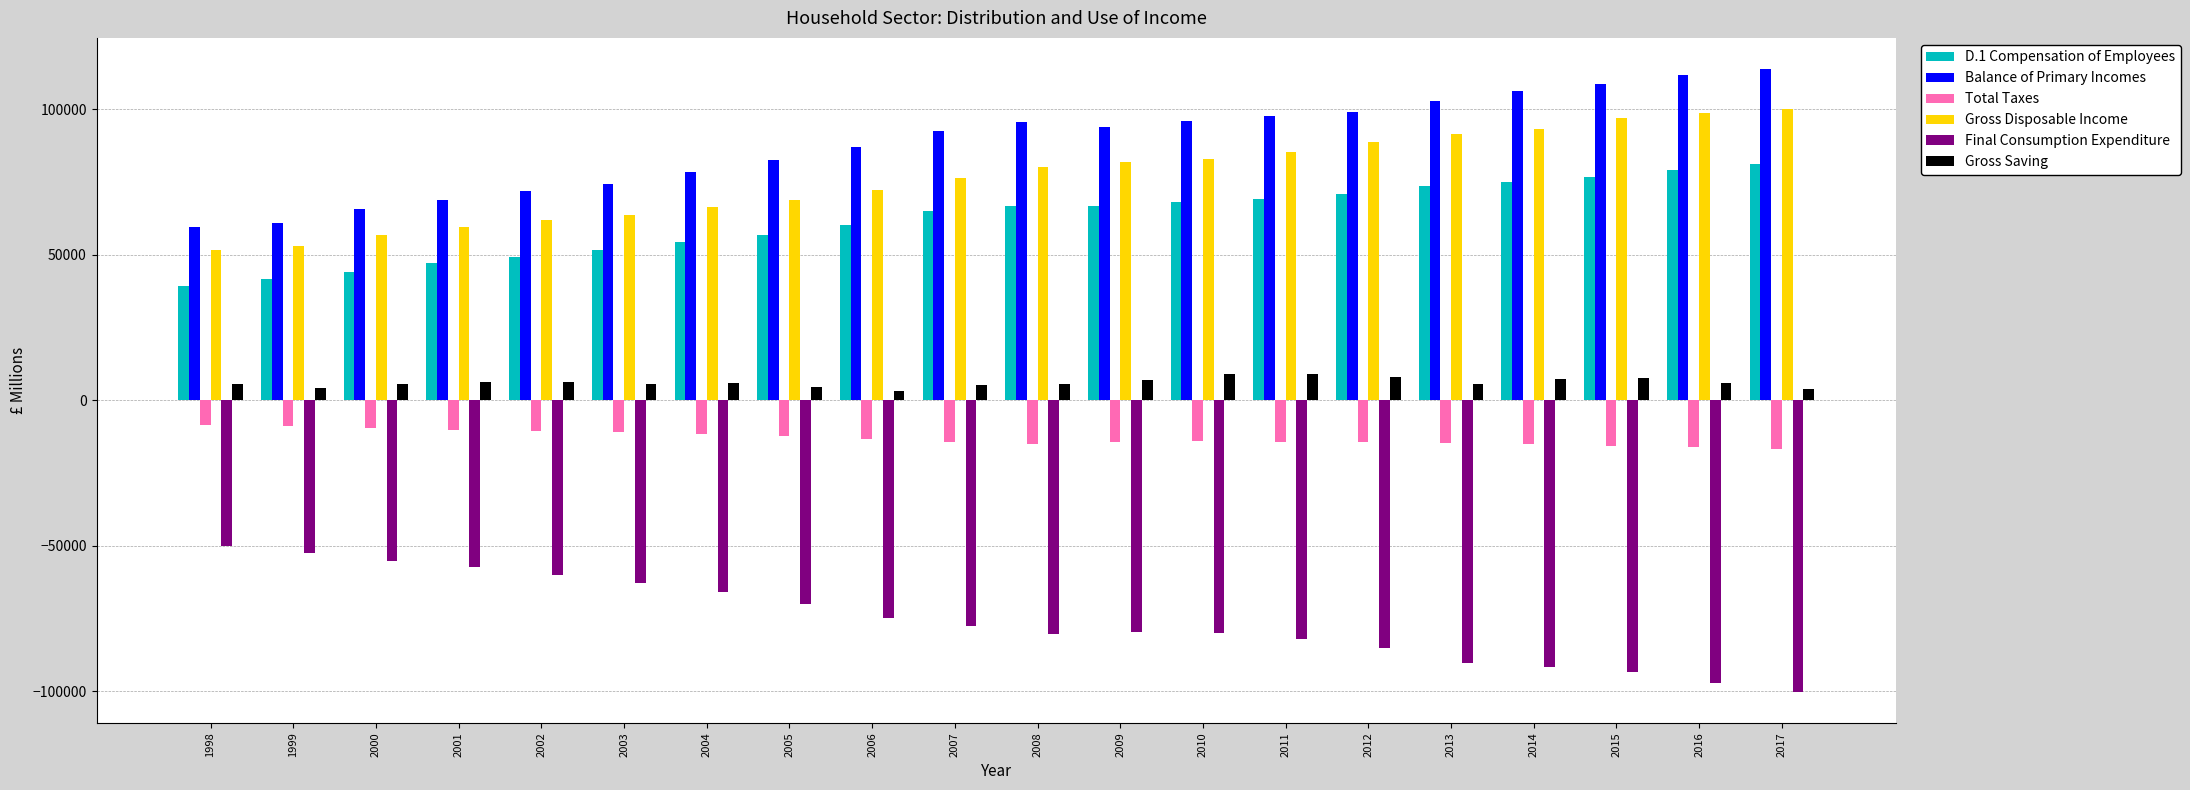

Count the number of categories in the chart.

20